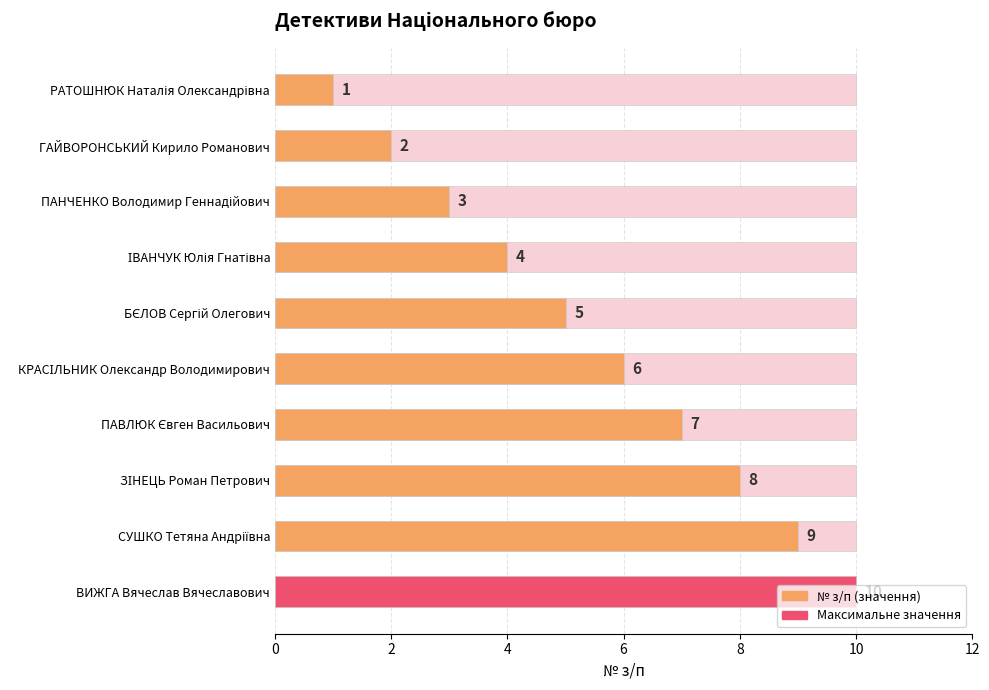

True or false: the data shows 8 at ЗІНЕЦЬ Роман Петрович.

True